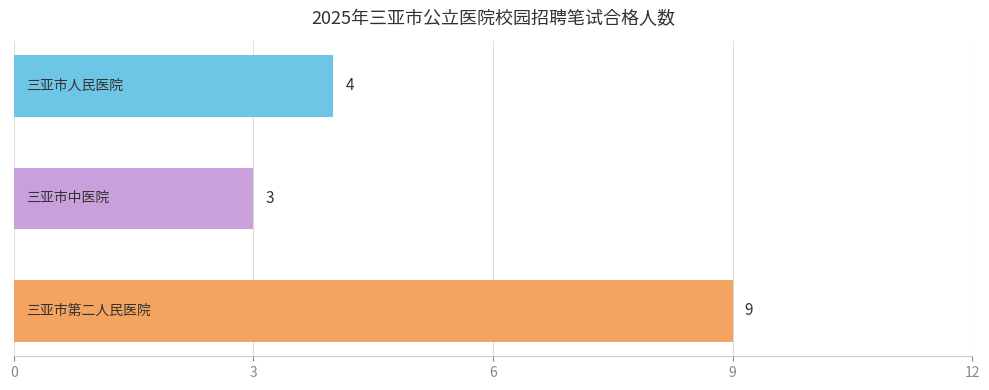

How many values are between 3 and 9?

3